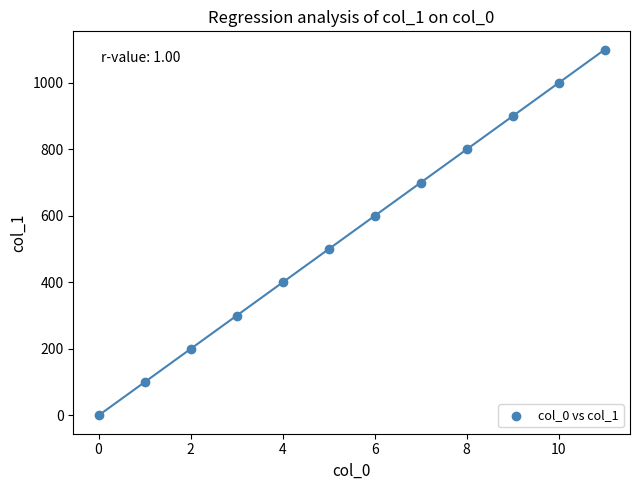

What is the average Y value?

550